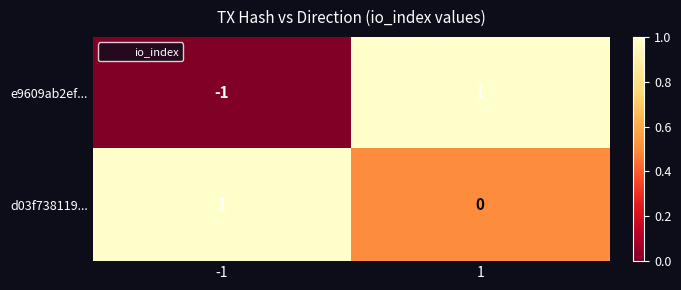

What is the spread (max minus min) of values at 1?

1